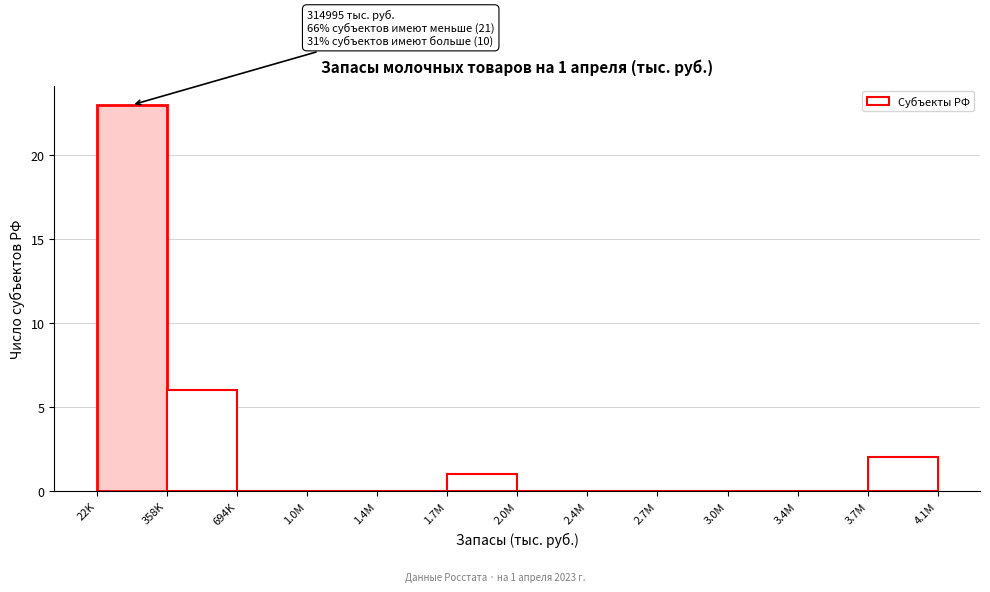

Reading right to left, list all the values displayed in this chart.

3.7M=2	3.4M=0	3.0M=0	2.7M=0	2.4M=0	2.0M=0	1.7M=1	1.4M=0	1.0M=0	694K=0	358K=6	22K=23